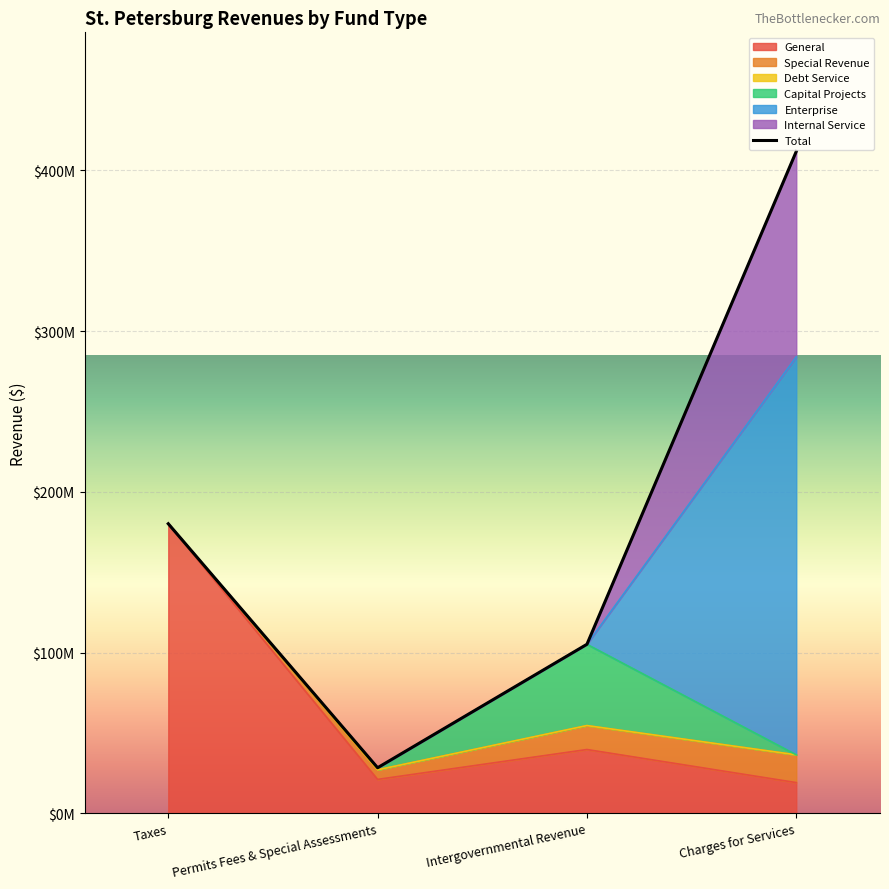

What is the average value?

181346986